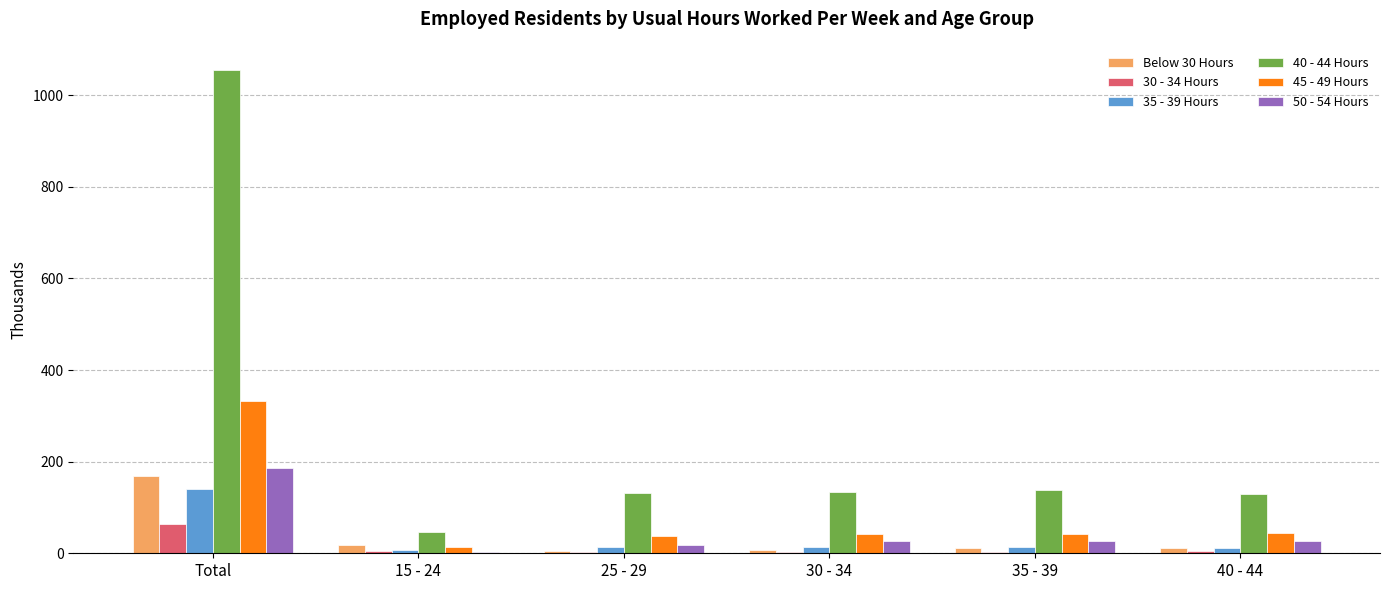

Which category has the highest value across all series?

Total